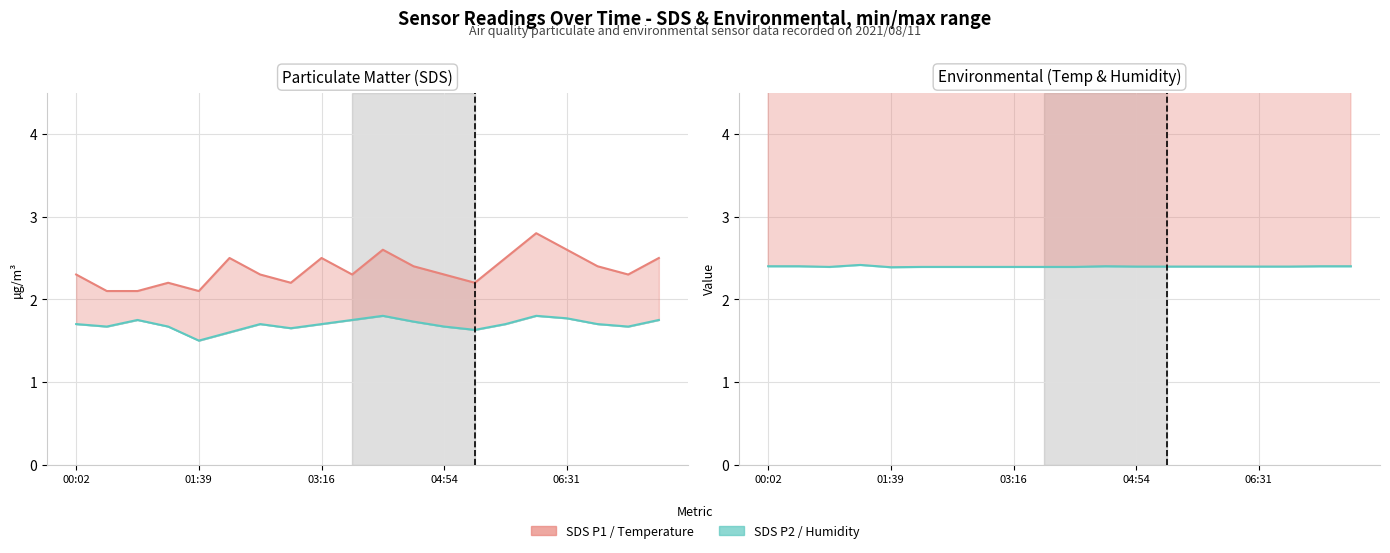

What is the value of the SDS P1 (PM10) point at the 8th from the left?

2.2